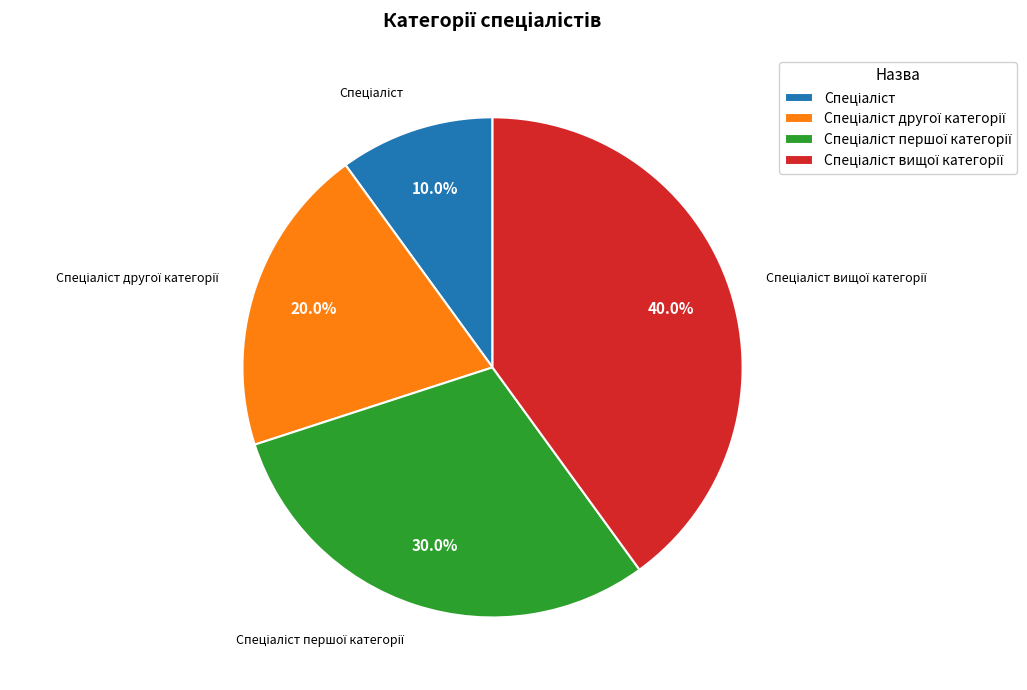

Does any single category account for the majority?

No